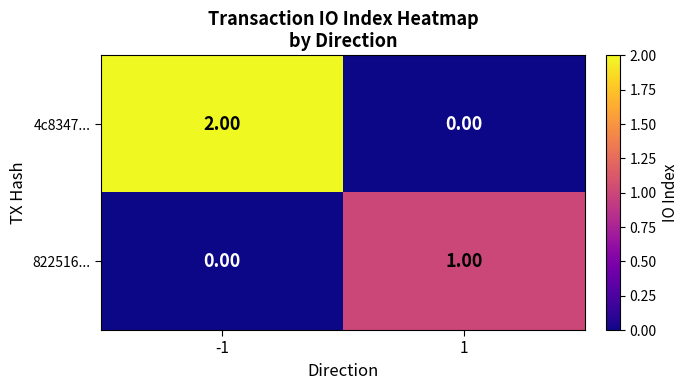

Rank the series at -1 from highest to lowest value.

4c8347..., 822516...